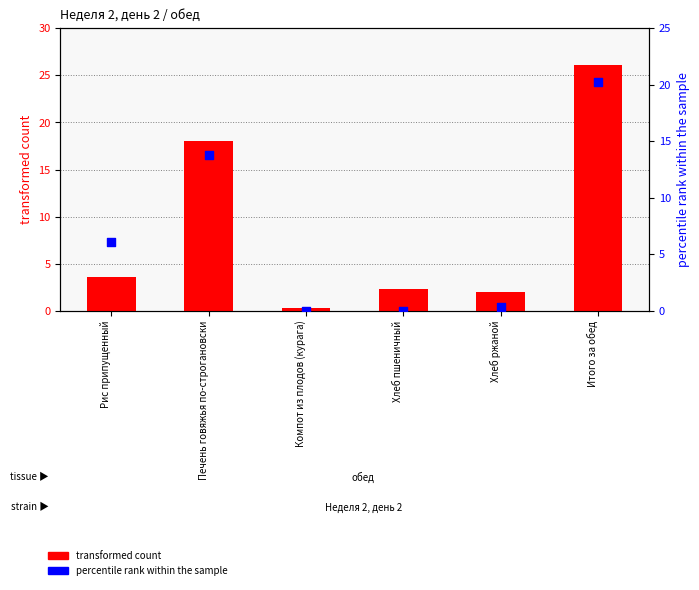

Which series has the largest total across all categories?

transformed count